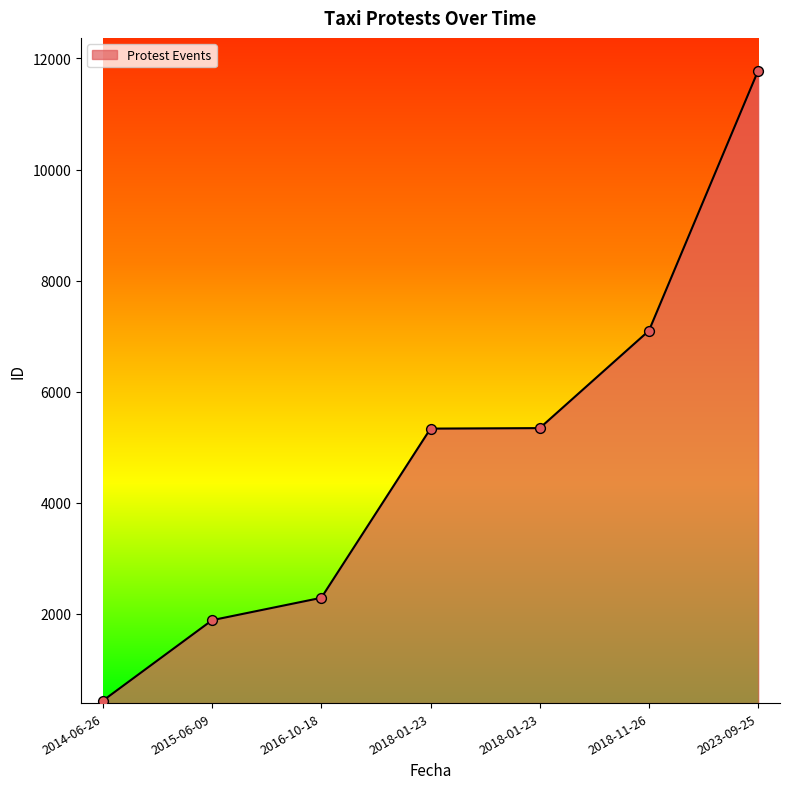

What is the change in value from 2015-06-09 to 2023-09-25?

+9898